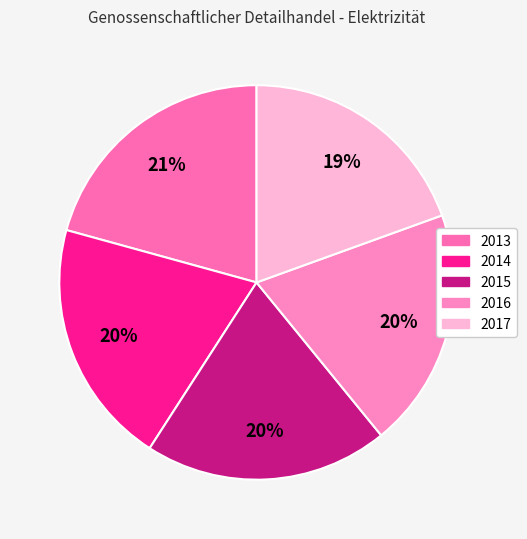

Combined, do 2015 and 2013 account for over 50%?

No